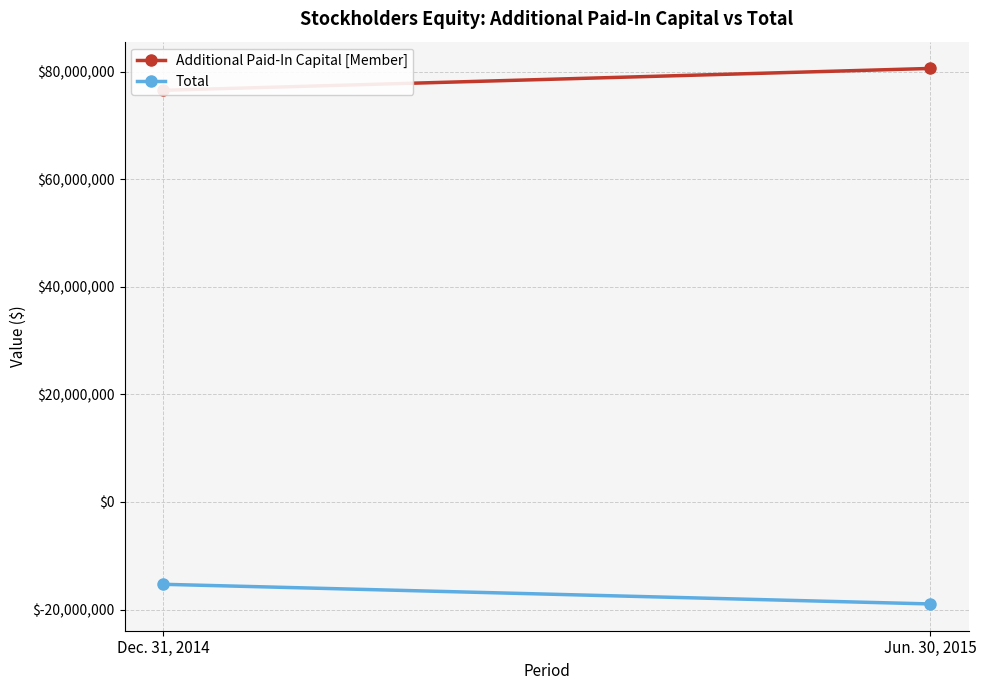

What is the lowest value of the Total series?

-18960395